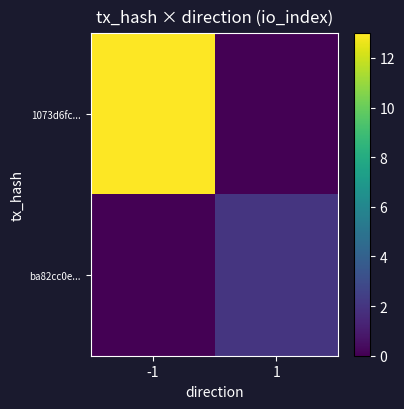

Reading left to right, extract all data points from this chart.

1073d6fc...: -1=13	1=0
ba82cc0e...: -1=0	1=2